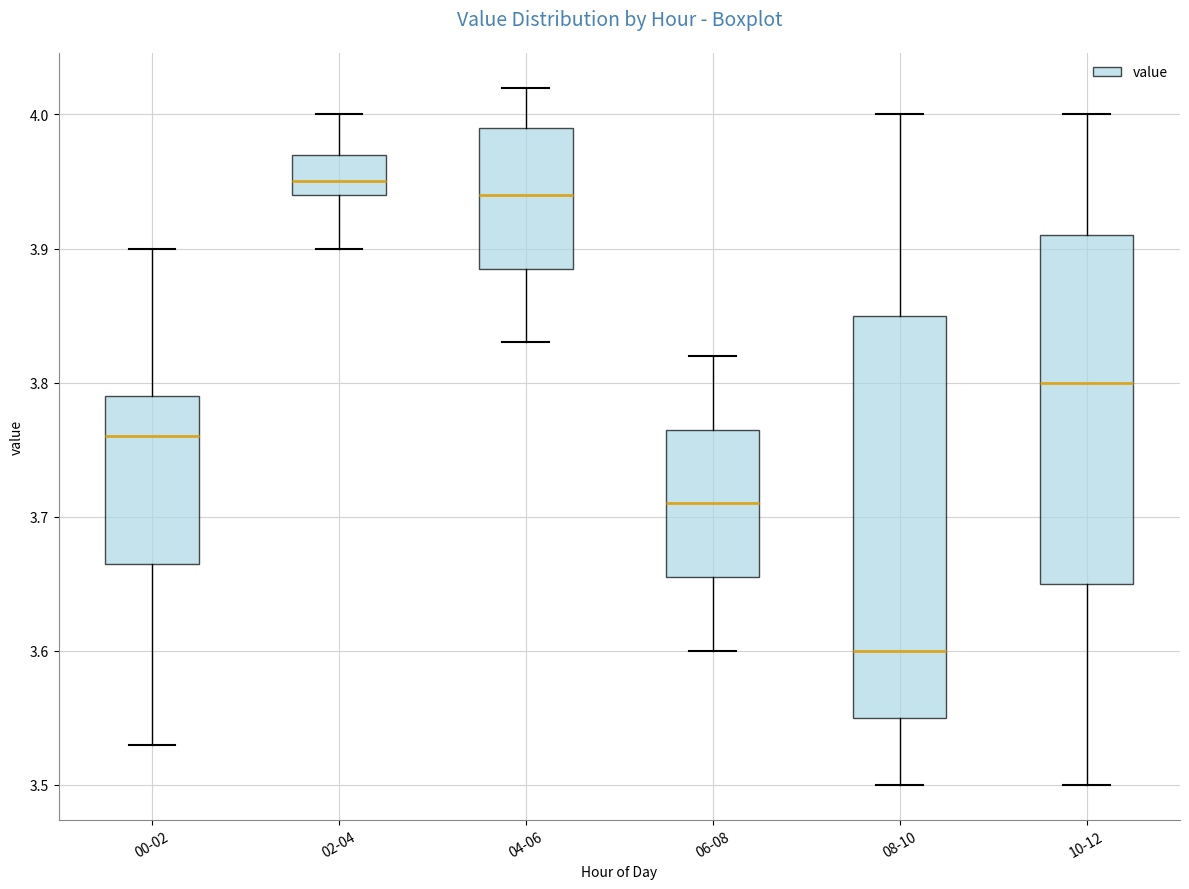

Comparing the boxes themselves (not the whiskers), which one is the tallest?

08-10